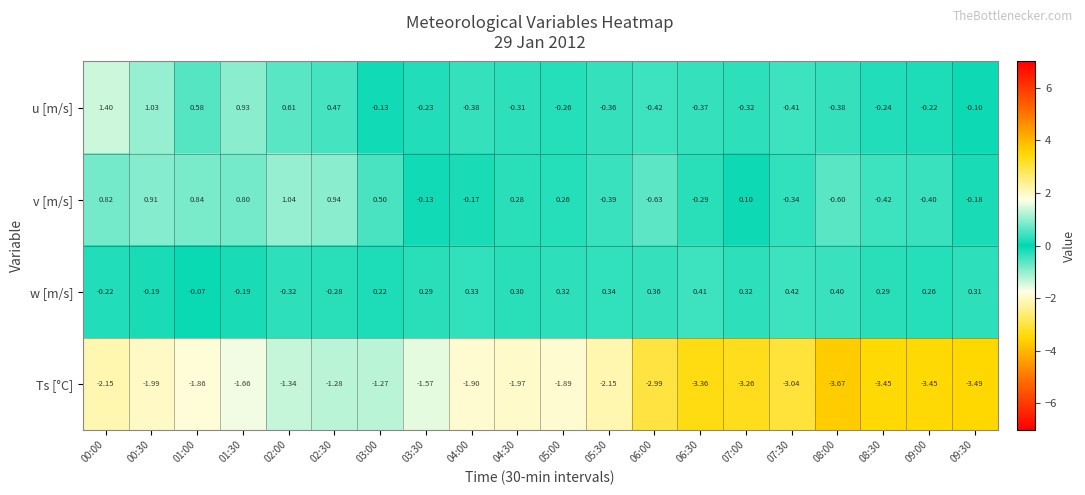

What is the difference between the highest and lowest values at 09:30?

3.8